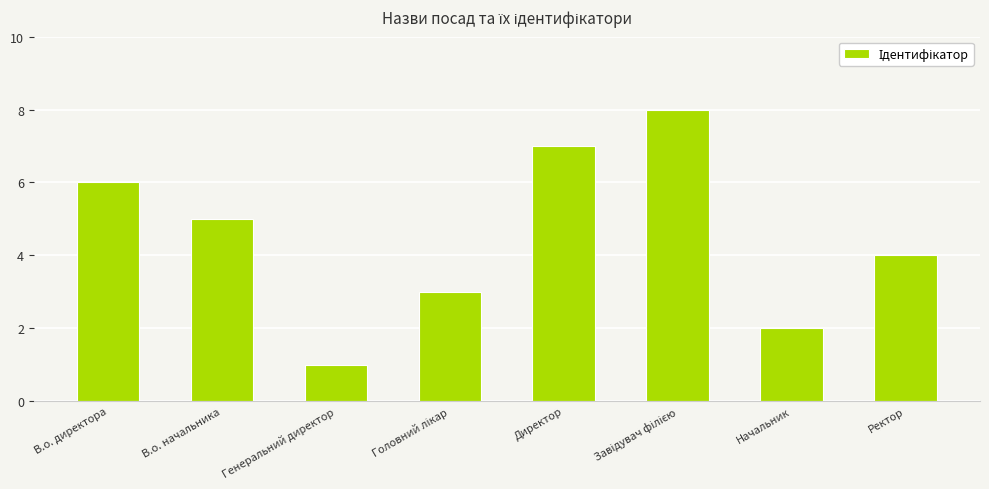

What position from the right is В.о. директора?

8